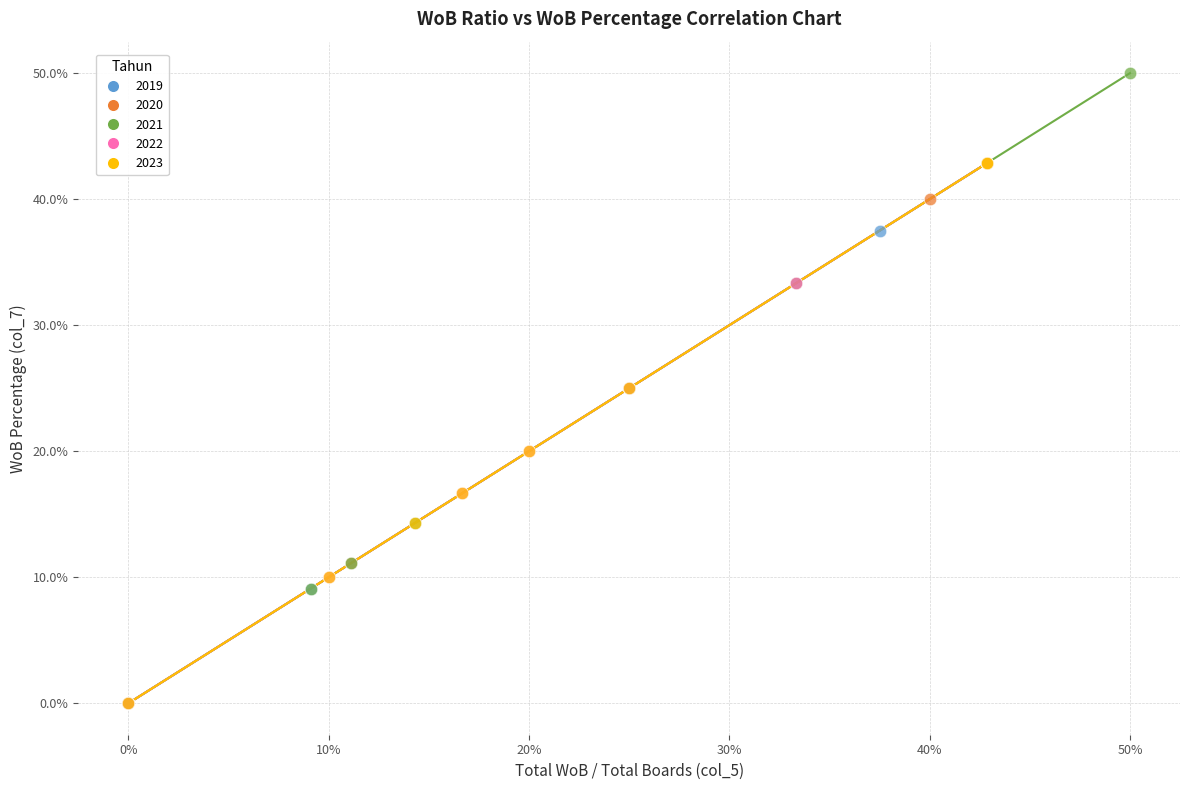

What are all the series names shown in the legend?

2019, 2020, 2021, 2022, 2023